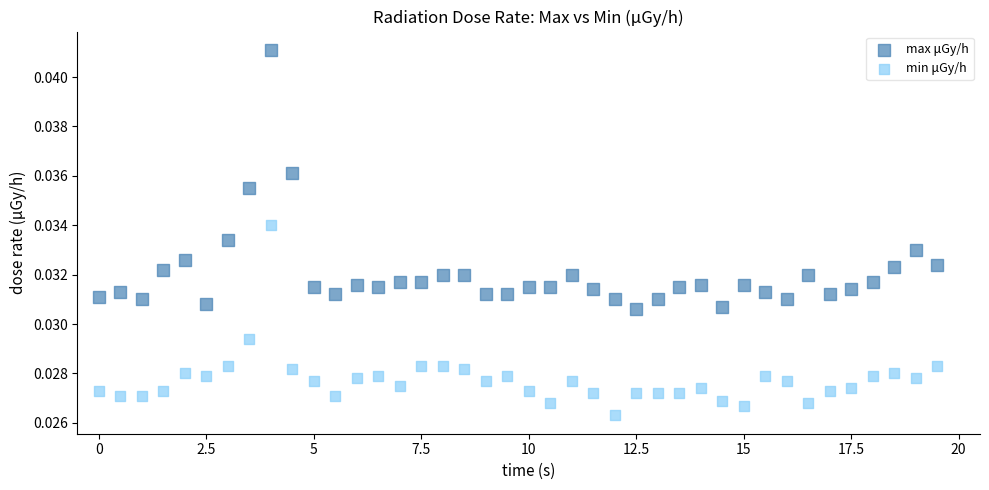

Across all data points, what is the range of X values (max minus min)?

19.5